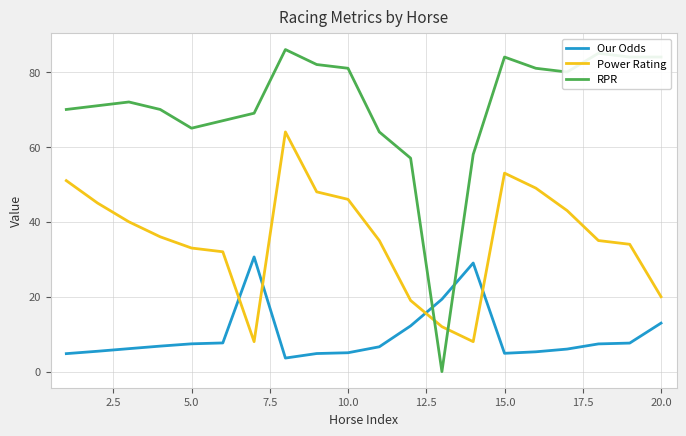

How many times do RPR and Our Odds cross each other?

2